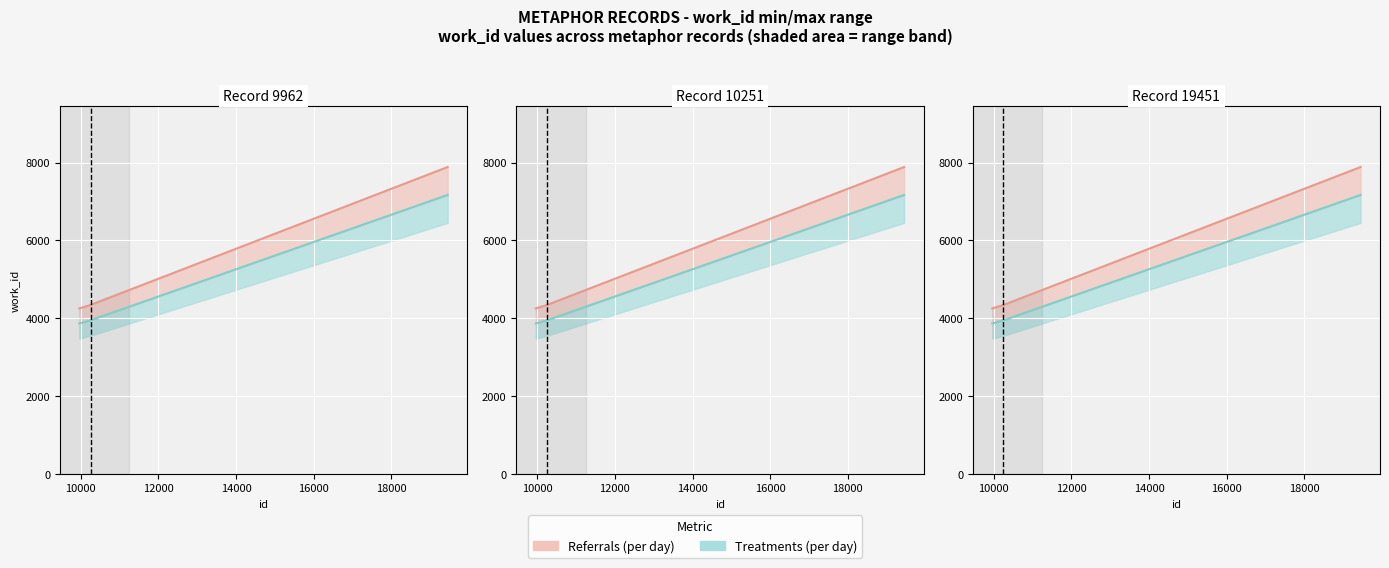

What is the difference between the maximum and minimum values?

3302